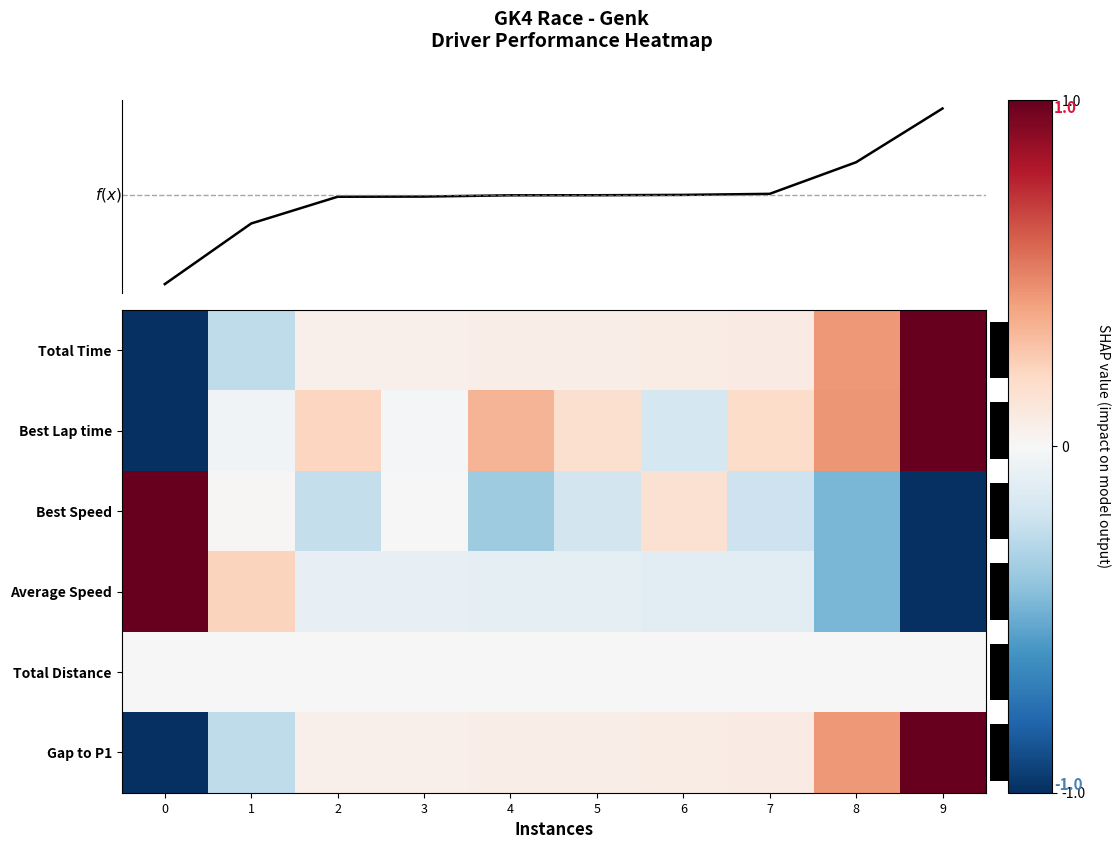

At which label does mean reach its peak?

9